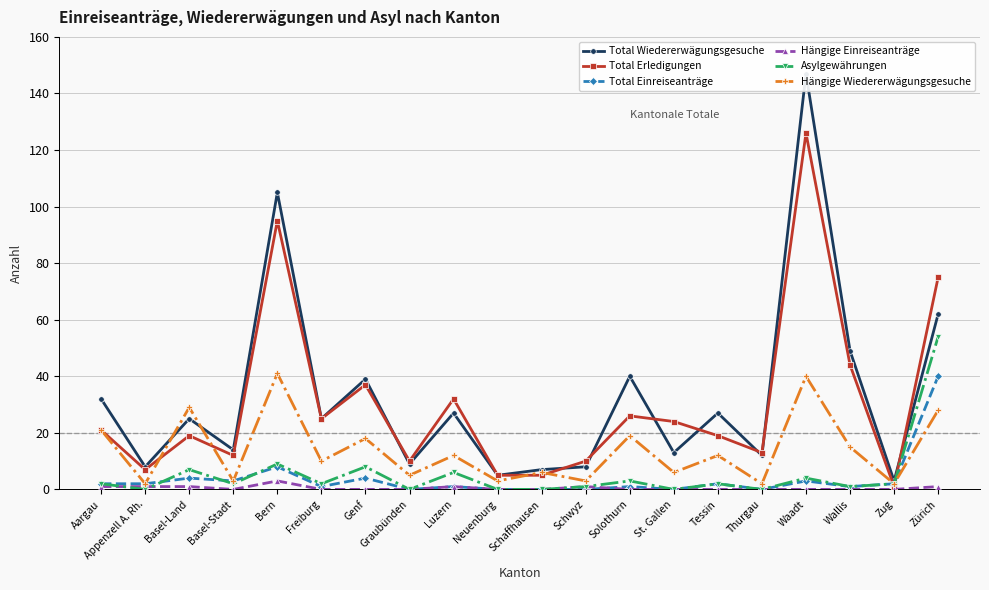

How many values in the Asylgewährungen series are below 2?

8